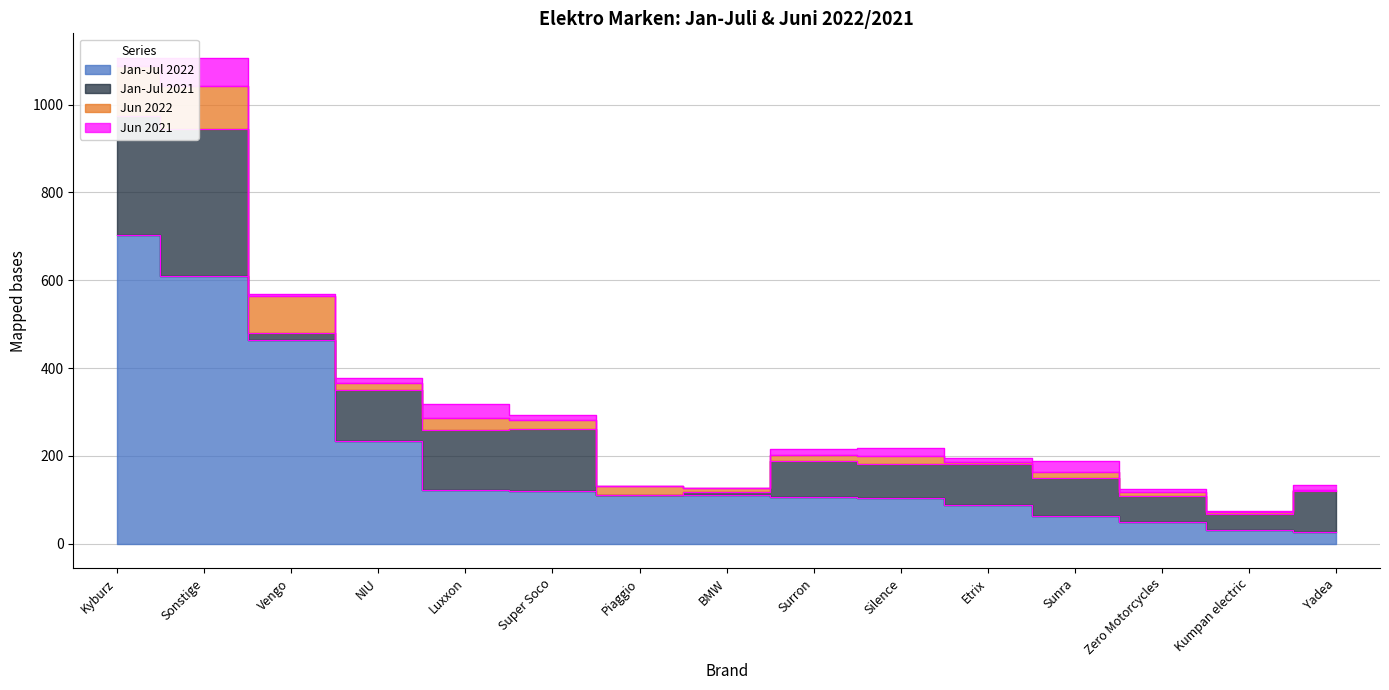

Is it true that Jun 2022 equals 85 at Vengo?

True